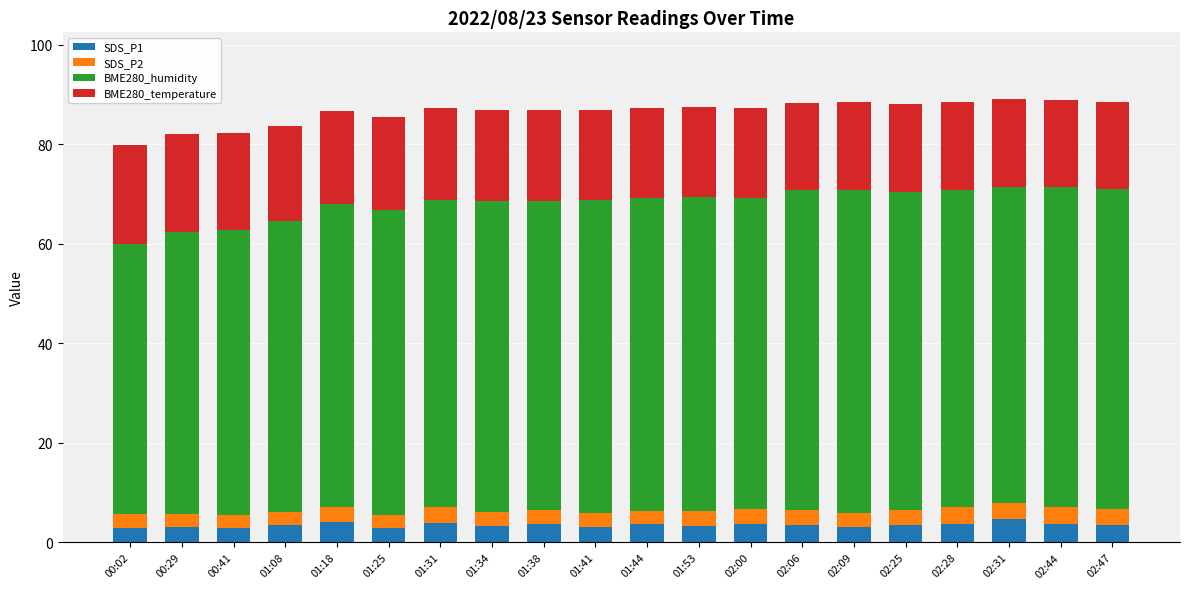

What is the highest value of the SDS_P1 series?

4.8